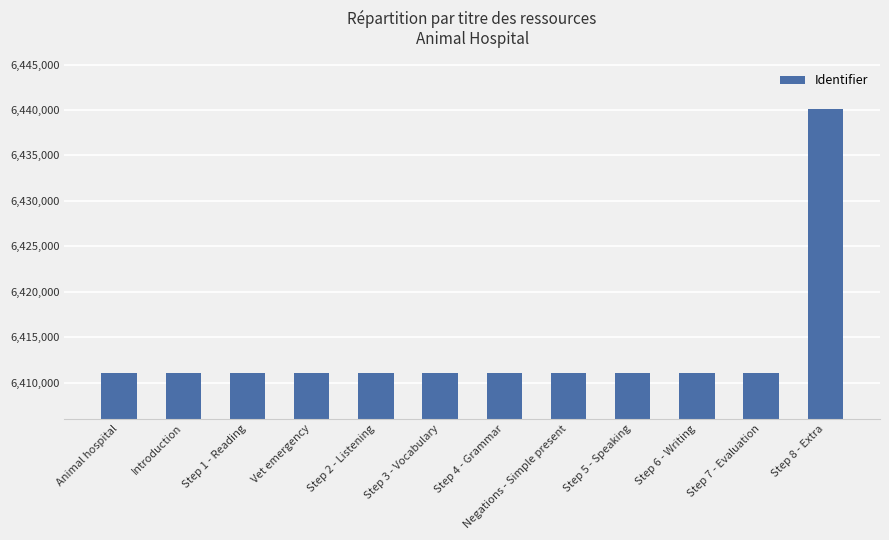

How many data points are less than 6411045?

6